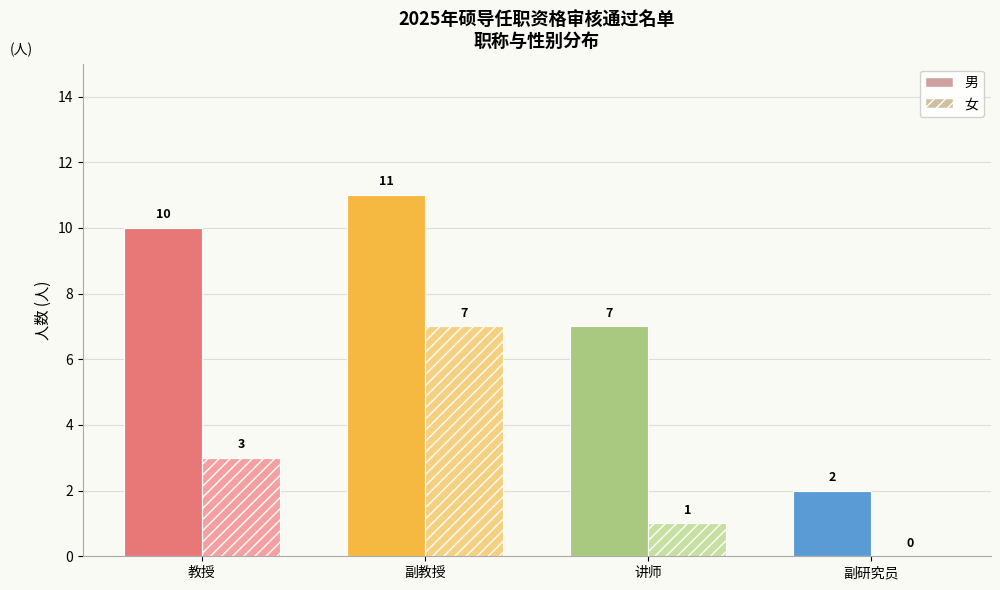

Where is 男 nearest to the value 6?

讲师